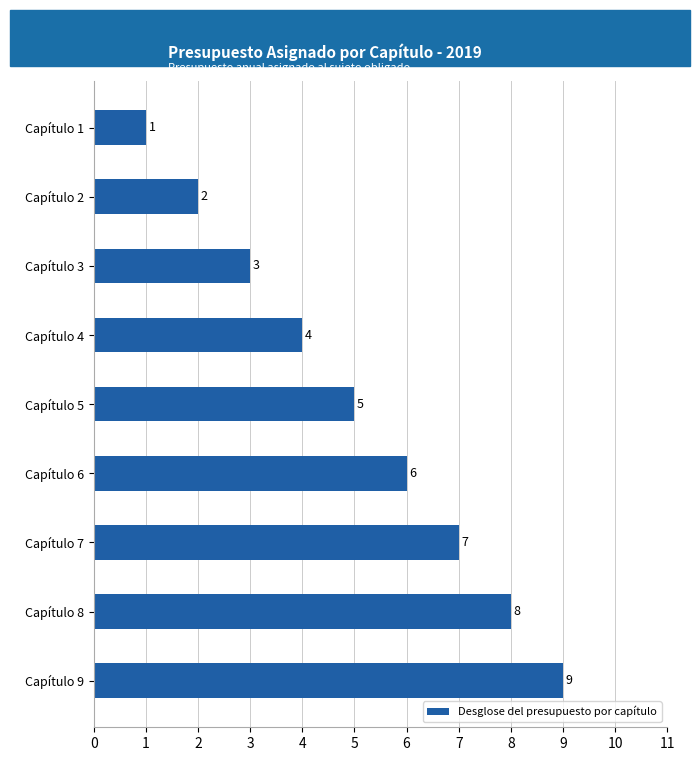

How many bars are there in total?

9